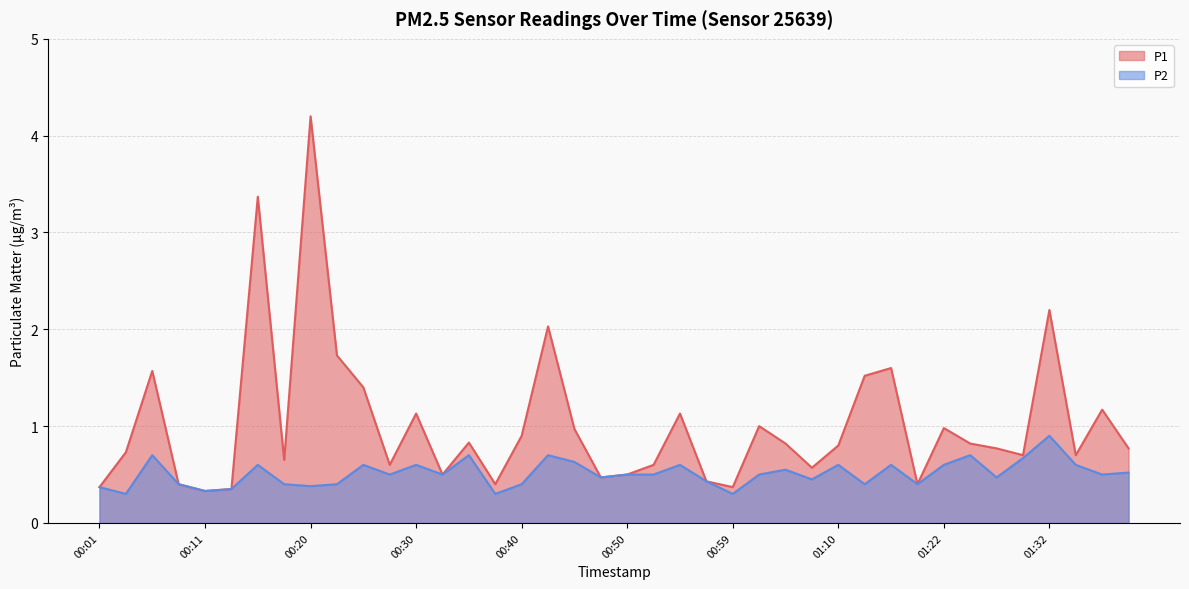

Where is the first local minimum for P1?

00:11